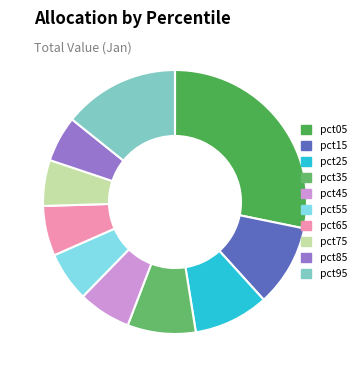

The pct35 slice represents 3% of the pie. True or false?

False